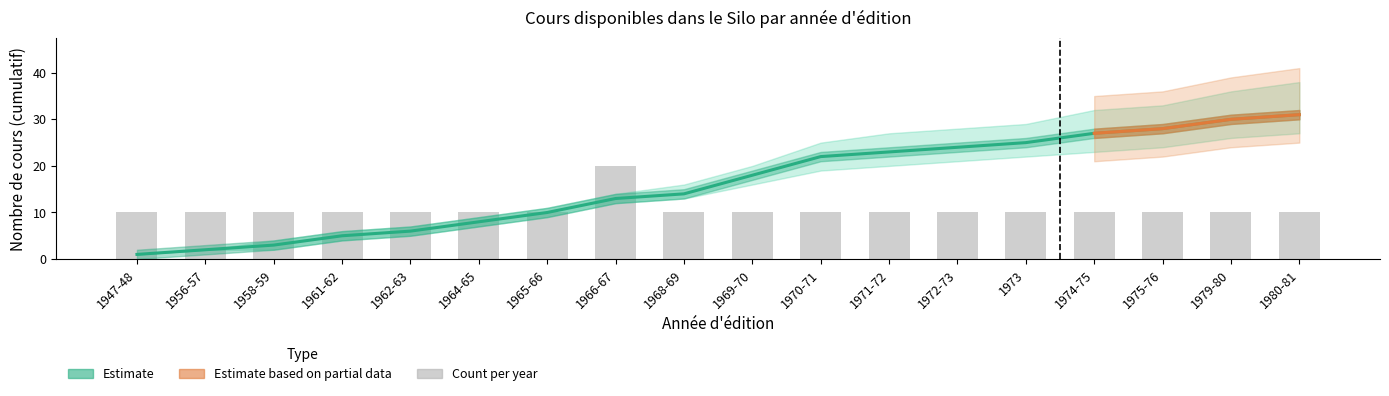

What is the approximate value at 1971-72, to the nearest 5?

10